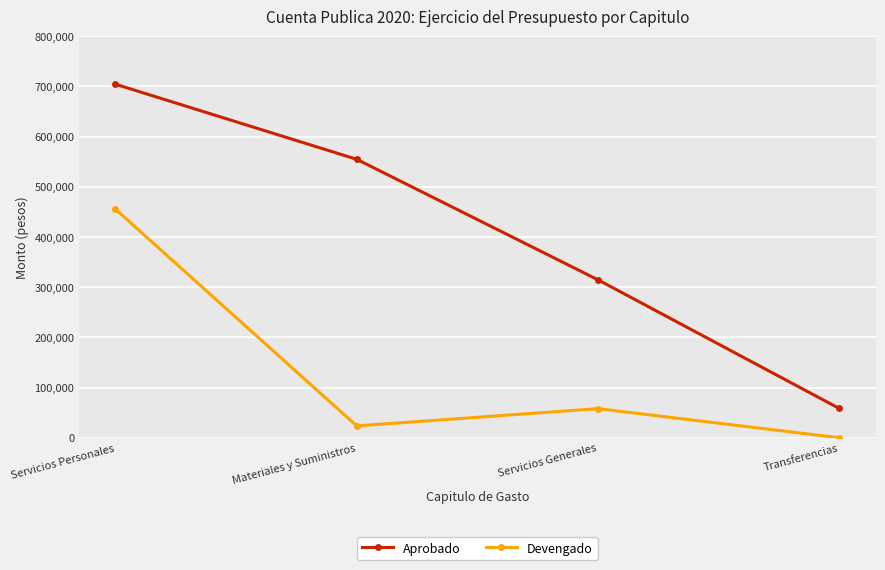

List the labels in order of Aprobado value, largest first.

Servicios Personales, Materiales y Suministros, Servicios Generales, Transferencias